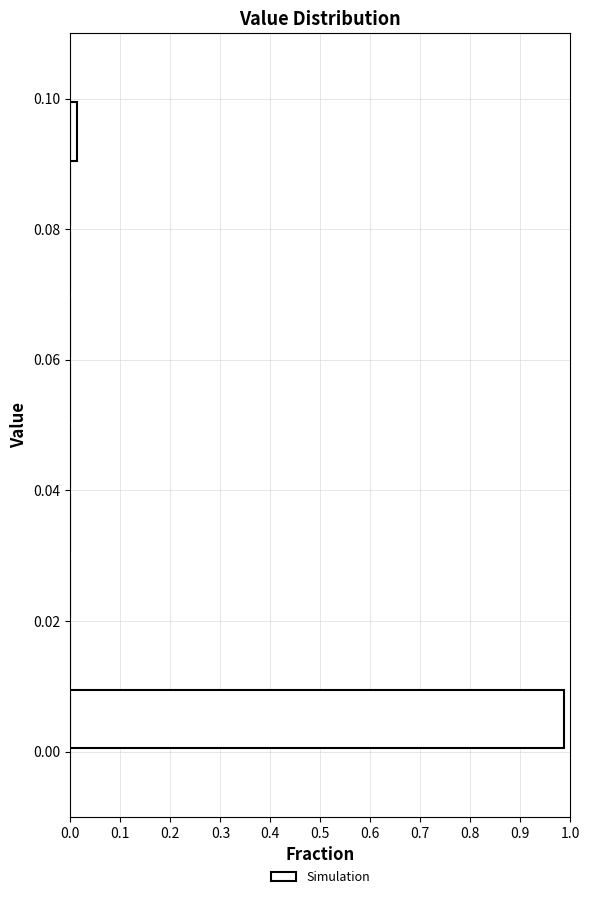

Reading bottom to top, list every bar in this chart as the range it spans on the y-axis followed by its length. The values are not printed on the chart, so give them approximately, as read against the axis.

0.00 to 0.01: 0.99
0.01 to 0.02: 0
0.02 to 0.03: 0
0.03 to 0.04: 0
0.04 to 0.05: 0
0.05 to 0.06: 0
0.06 to 0.07: 0
0.07 to 0.08: 0
0.08 to 0.09: 0
0.09 to 0.10: 0.01